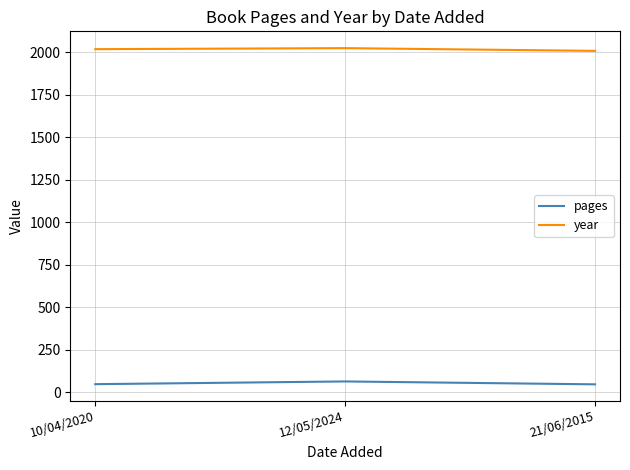

What are all the series names shown in the legend?

pages, year